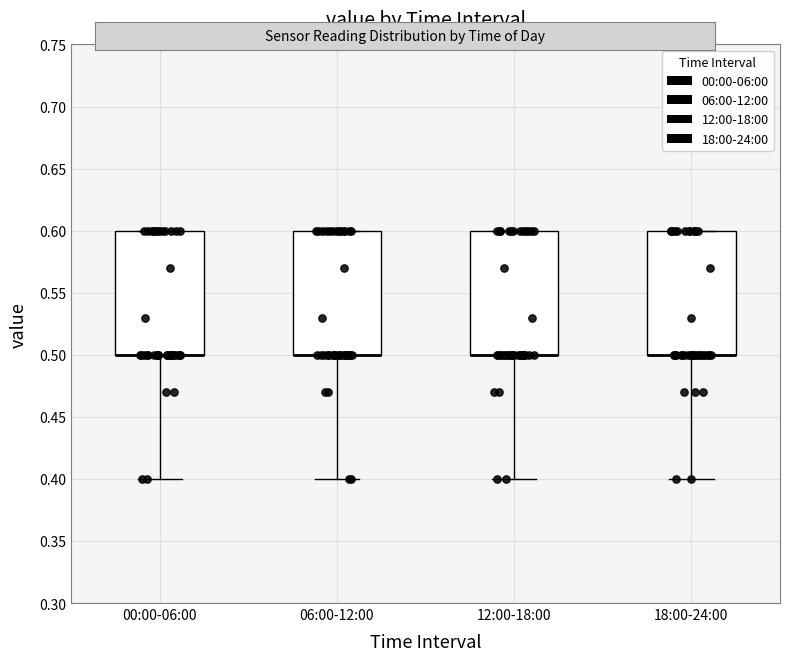

Reading left to right, read every box against the y-axis: the position of its median line, the range the box covers, and the ends of its whiskers. The values are not printed on the chart, so give them approximately, as read against the axis.

00:00-06:00: median 0.5 (drawn on the box's lower edge), box 0.5 to 0.6, whiskers 0.4 to 0.6
06:00-12:00: median 0.5 (drawn on the box's lower edge), box 0.5 to 0.6, whiskers 0.4 to 0.6
12:00-18:00: median 0.5 (drawn on the box's lower edge), box 0.5 to 0.6, whiskers 0.4 to 0.6
18:00-24:00: median 0.5 (drawn on the box's lower edge), box 0.5 to 0.6, whiskers 0.4 to 0.6